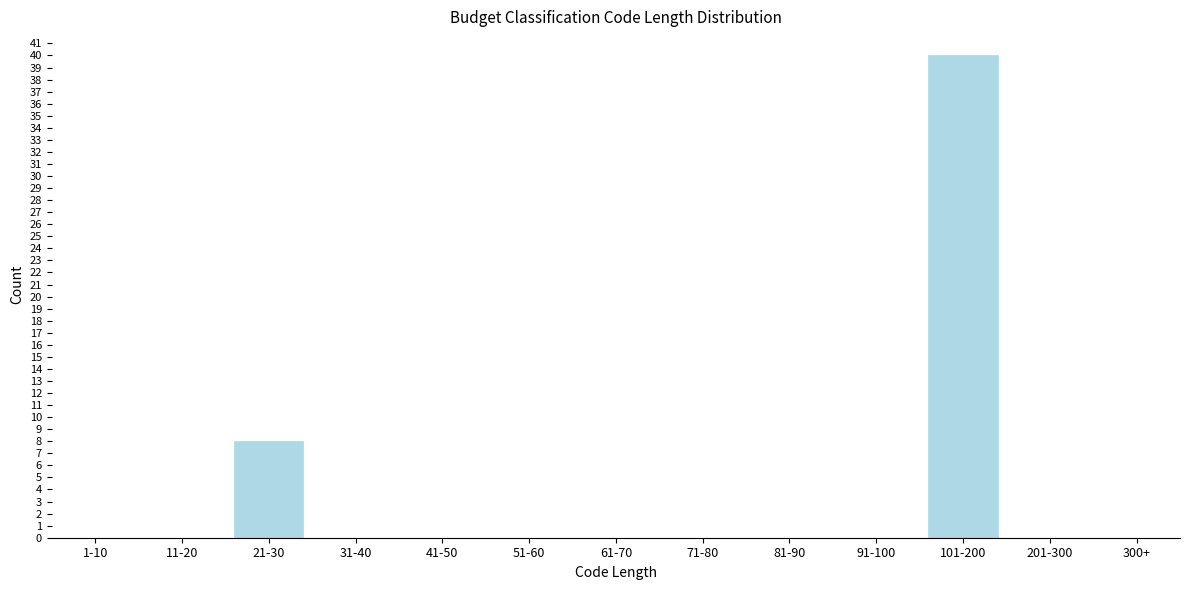

Reading left to right, transcribe all the data shown in this chart.

1-10=0	11-20=0	21-30=8	31-40=0	41-50=0	51-60=0	61-70=0	71-80=0	81-90=0	91-100=0	101-200=40	201-300=0	300+=0